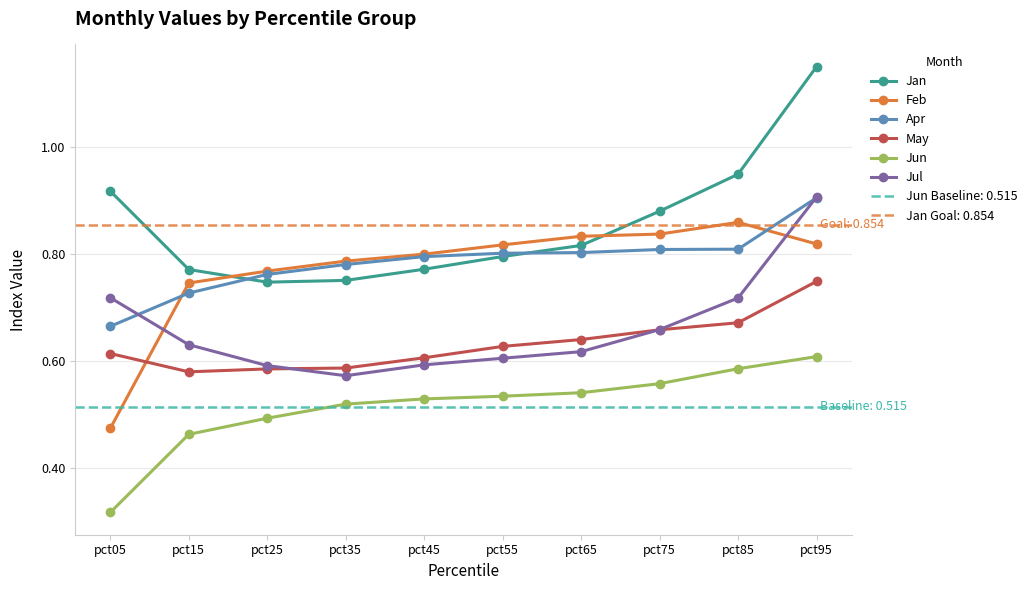

Reading right to left, what are all the values shown in this chart?

Jan: pct95=1.1	pct85=0.9	pct75=0.9	pct65=0.8	pct55=0.8	pct45=0.8	pct35=0.8	pct25=0.7	pct15=0.8	pct05=0.9
Feb: pct95=0.8	pct85=0.9	pct75=0.8	pct65=0.8	pct55=0.8	pct45=0.8	pct35=0.8	pct25=0.8	pct15=0.7	pct05=0.5
Apr: pct95=0.9	pct85=0.8	pct75=0.8	pct65=0.8	pct55=0.8	pct45=0.8	pct35=0.8	pct25=0.8	pct15=0.7	pct05=0.7
May: pct95=0.7	pct85=0.7	pct75=0.7	pct65=0.6	pct55=0.6	pct45=0.6	pct35=0.6	pct25=0.6	pct15=0.6	pct05=0.6
Jun: pct95=0.6	pct85=0.6	pct75=0.6	pct65=0.5	pct55=0.5	pct45=0.5	pct35=0.5	pct25=0.5	pct15=0.5	pct05=0.3
Jul: pct95=0.9	pct85=0.7	pct75=0.7	pct65=0.6	pct55=0.6	pct45=0.6	pct35=0.6	pct25=0.6	pct15=0.6	pct05=0.7